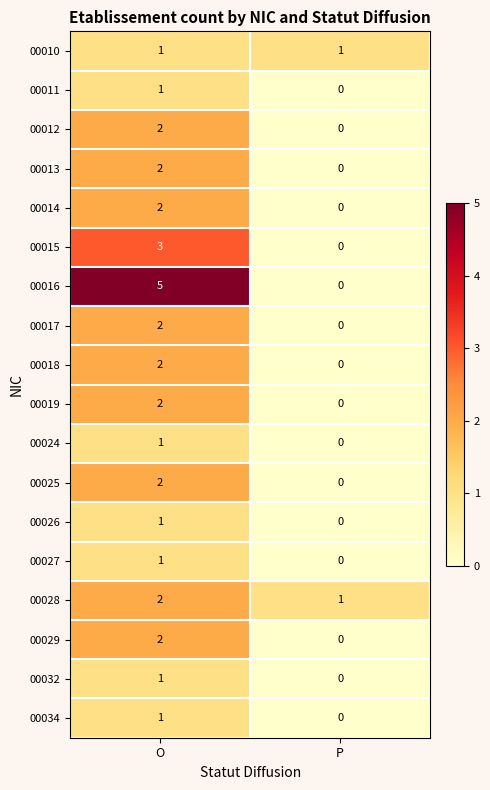

What is the total value across all series at O?

33